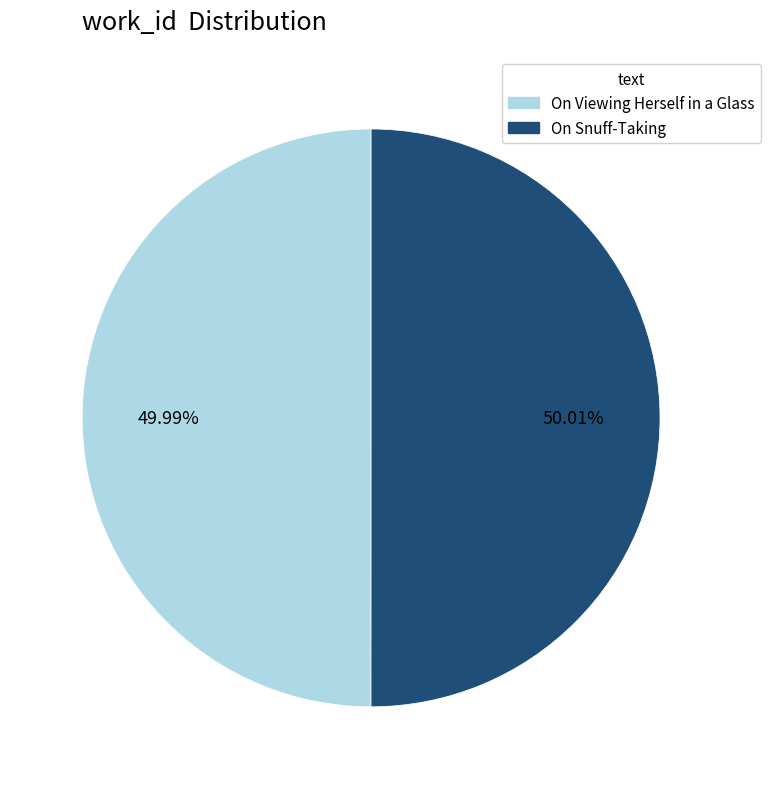

Is there any slice that represents more than half of the pie?

Yes